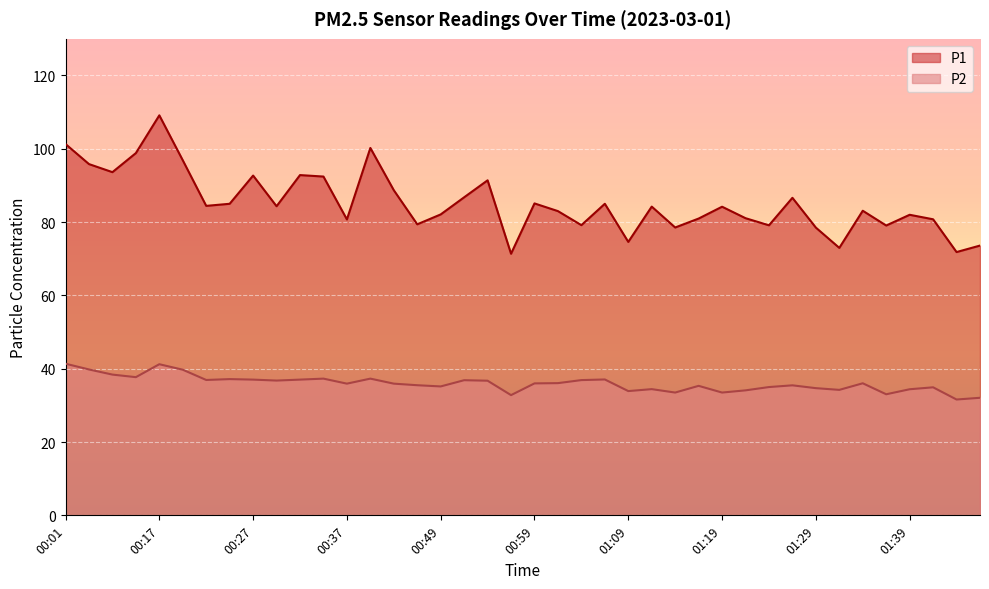

What is the label of the 2nd point from the left?

00:04